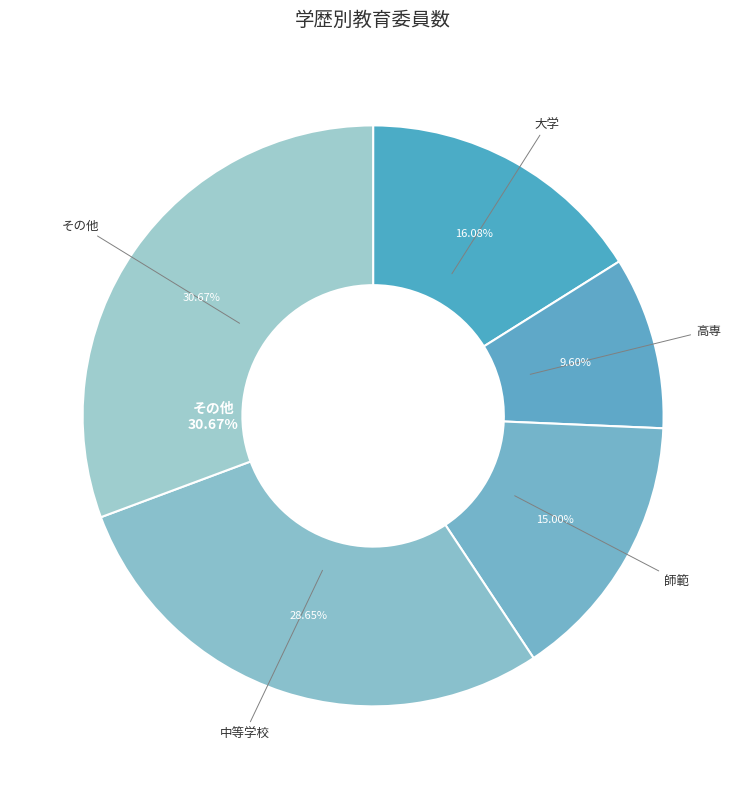

Which has a higher value, 大学 or 中等学校?

中等学校